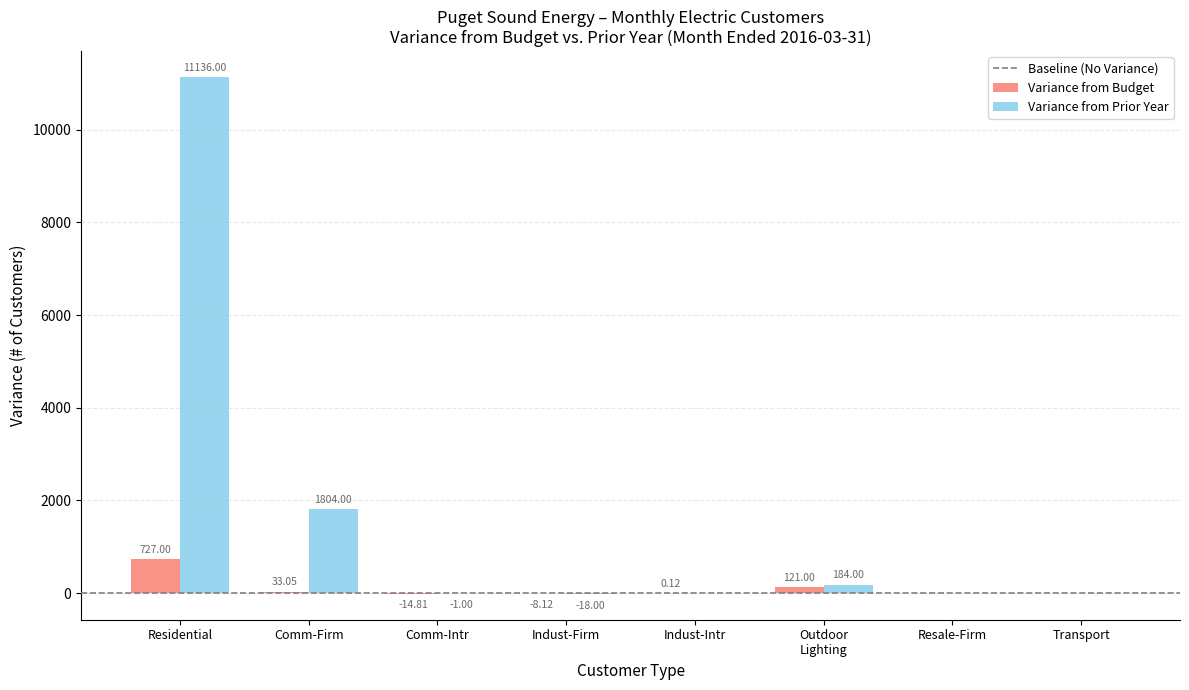

Which series has the largest total across all categories?

Variance from Prior Year